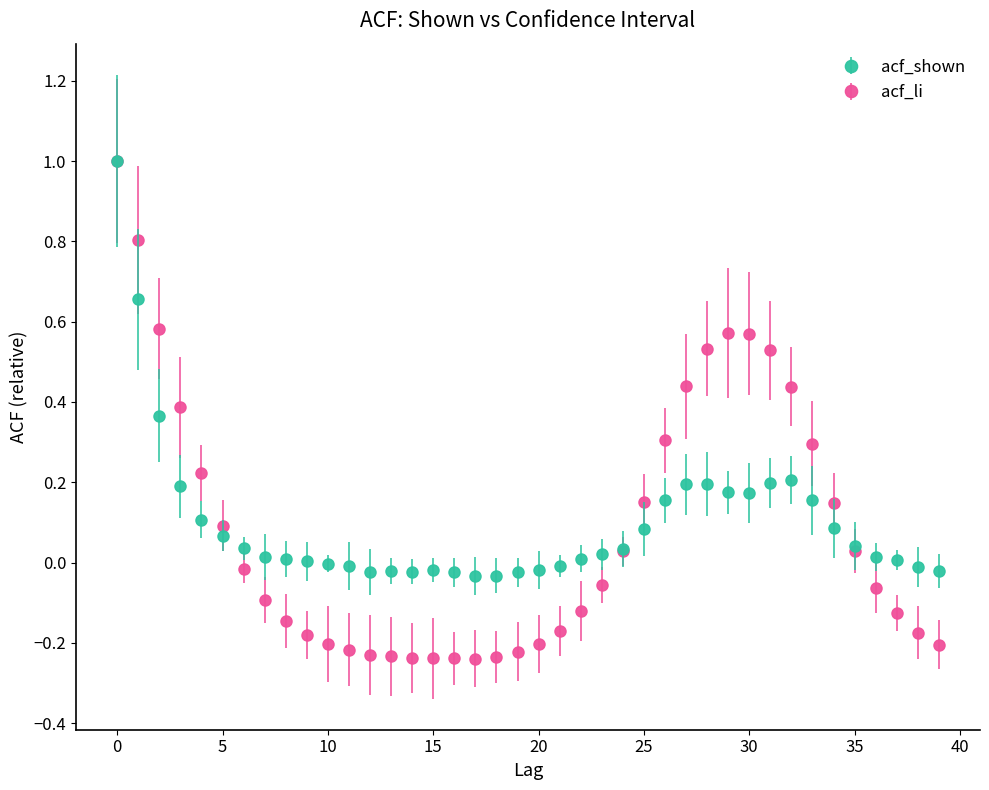

Which series has the largest range (max minus min)?

acf_li